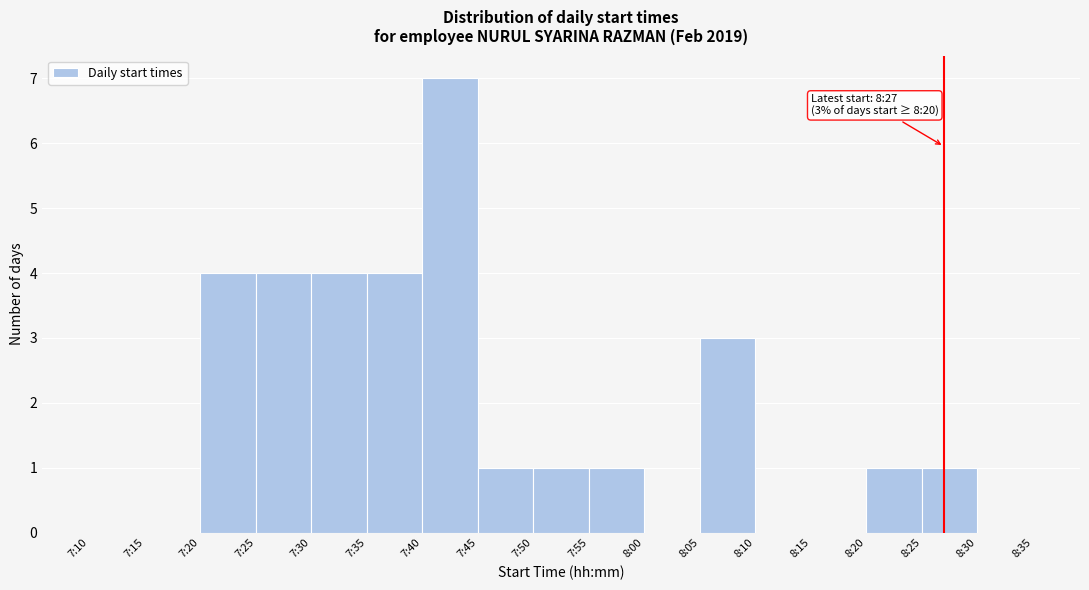

Reading left to right, transcribe all the data shown in this chart.

7:10=0	7:15=0	7:20=4	7:25=4	7:30=4	7:35=4	7:40=7	7:45=1	7:50=1	7:55=1	8:00=0	8:05=3	8:10=0	8:15=0	8:20=1	8:25=1	8:30=0